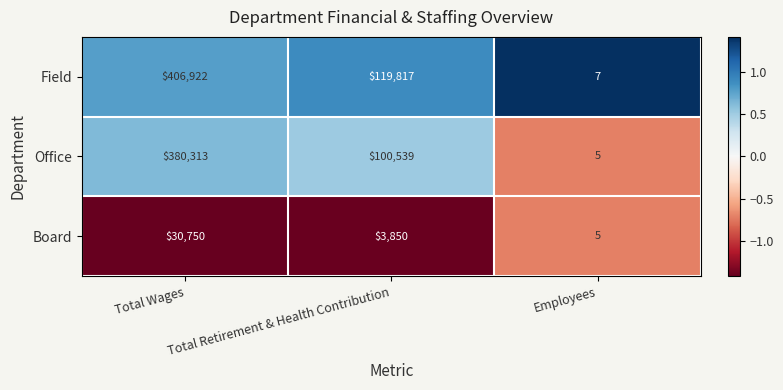

Where is Office nearest to the value 190159?

Total Retirement & Health Contribution